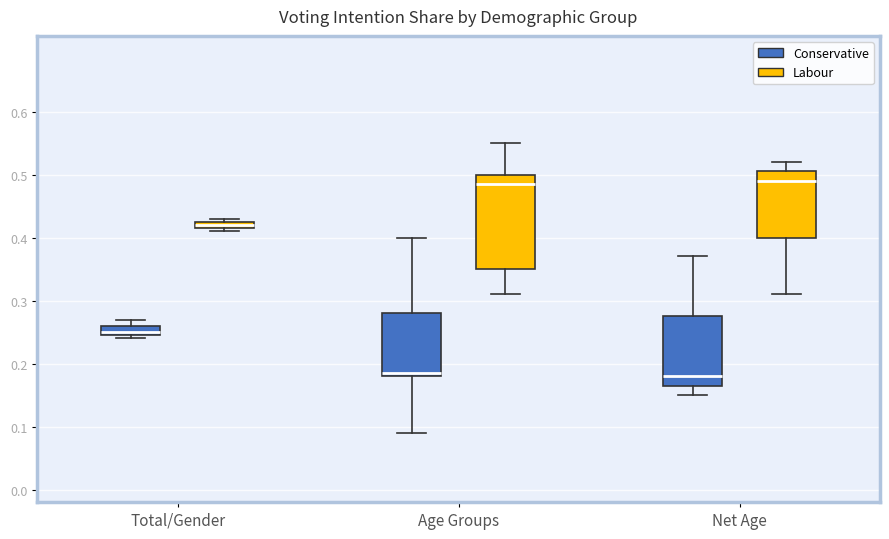

Where is the upper edge of the box for Total/Gender (Labour) on the y-axis? The values are not printed on the chart, so give them approximately, as read against the axis.

0.43